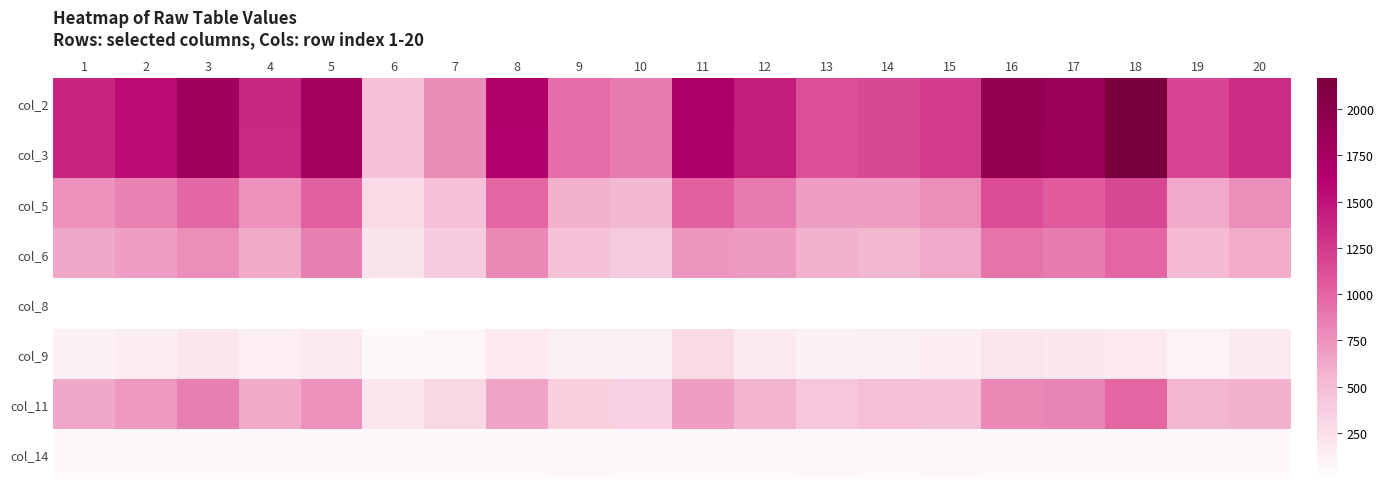

What is the smallest value displayed?

1